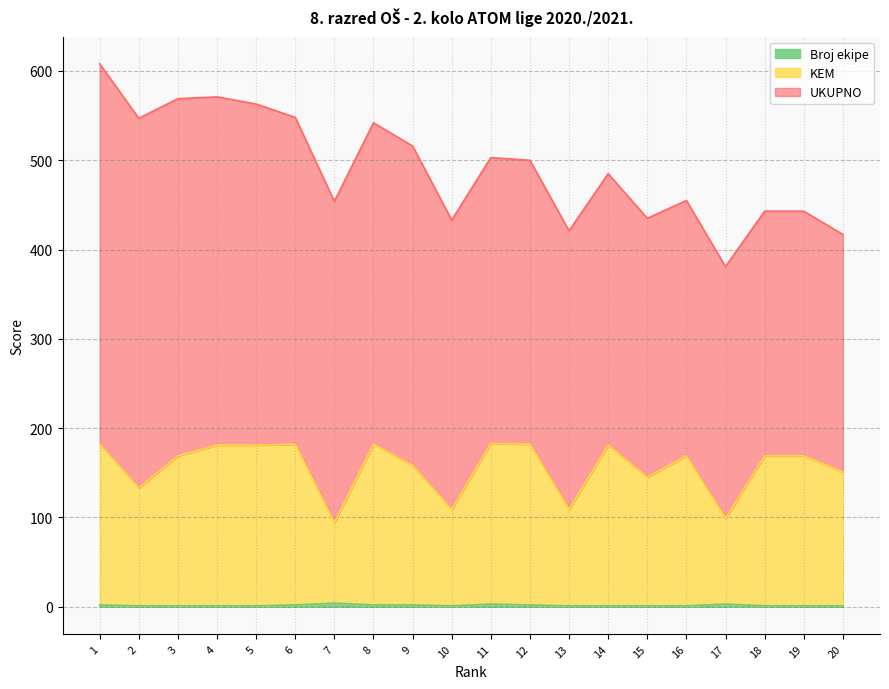

How many lines are shown in the chart?

3